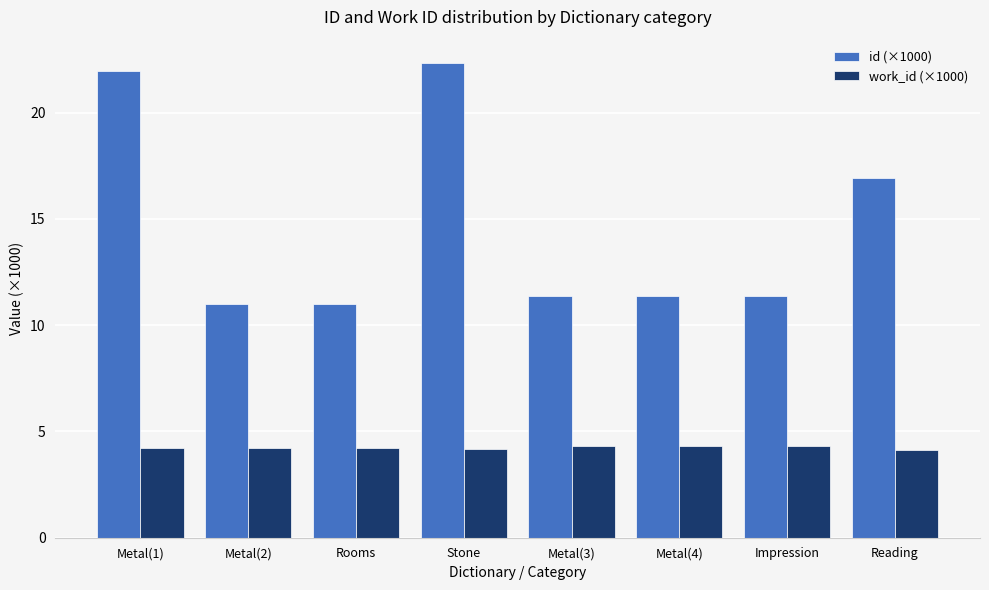

Is it true that id (×1000) equals 11.4 at Metal(4)?

True